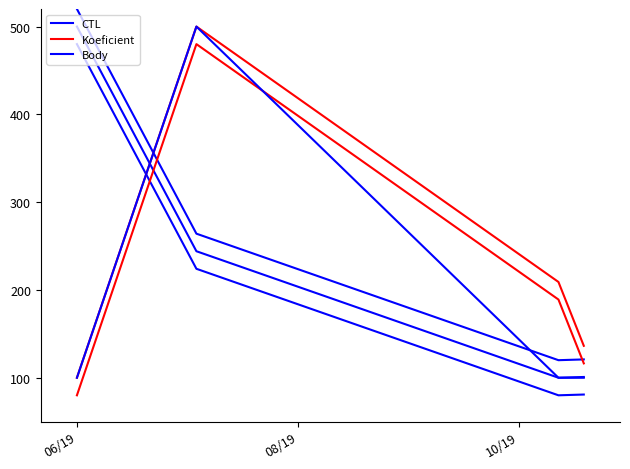

What is the value of the Body point at the 4th from the left?

100.0